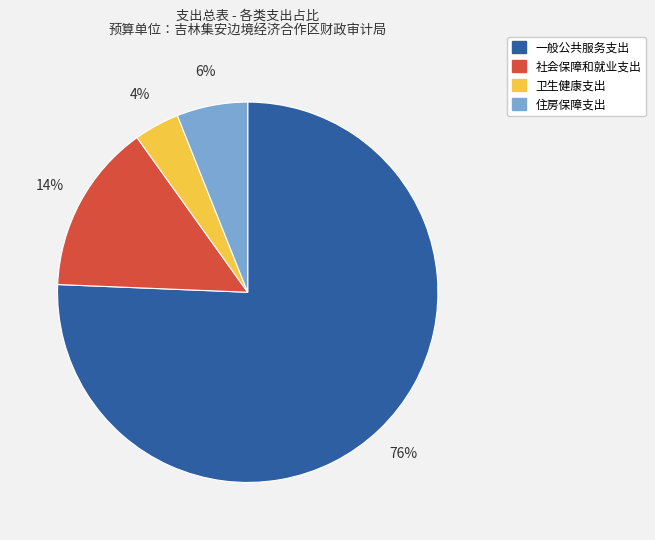

True or false: 住房保障支出 accounts for 6% of the total.

True